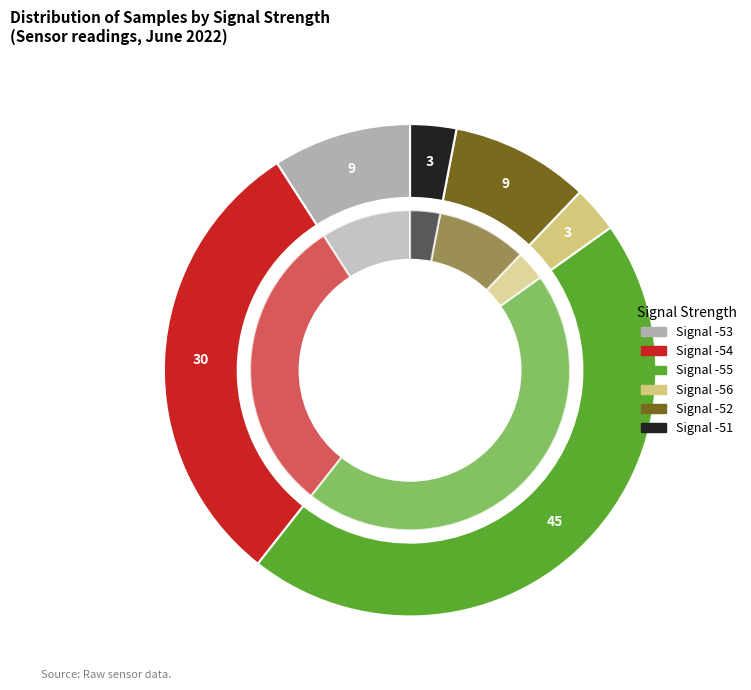

Approximately how many times larger is the value at -53 compared to -53?

1.0